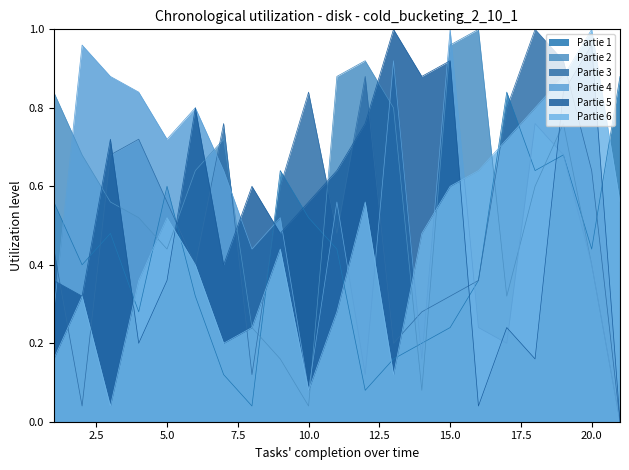

At which label is Partie 3 closest to 0?

21